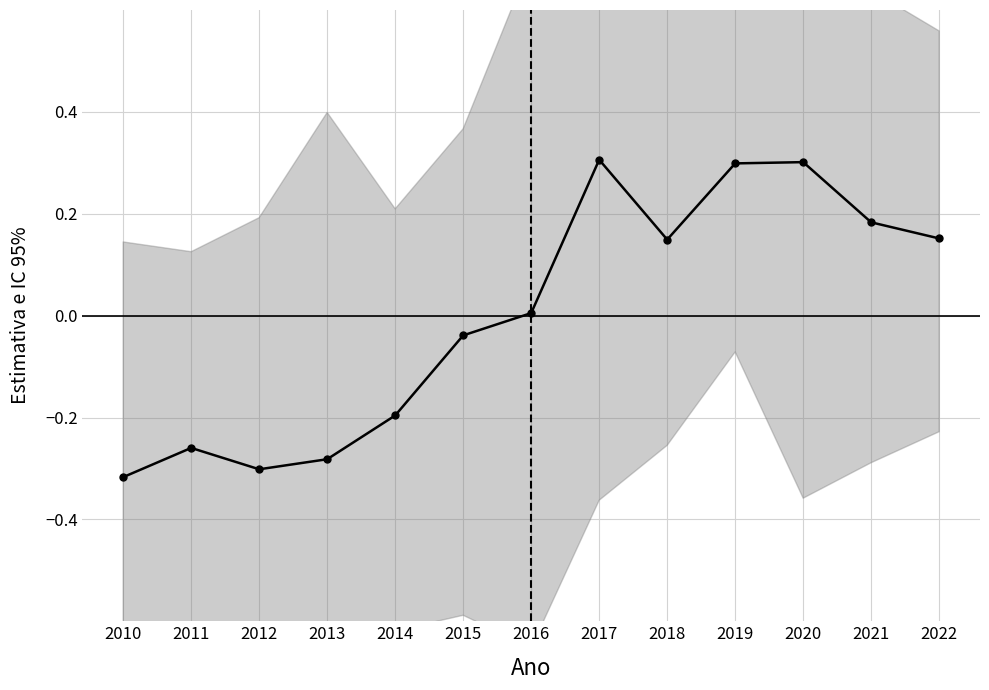

At which label does the data first exceed 0?

2016